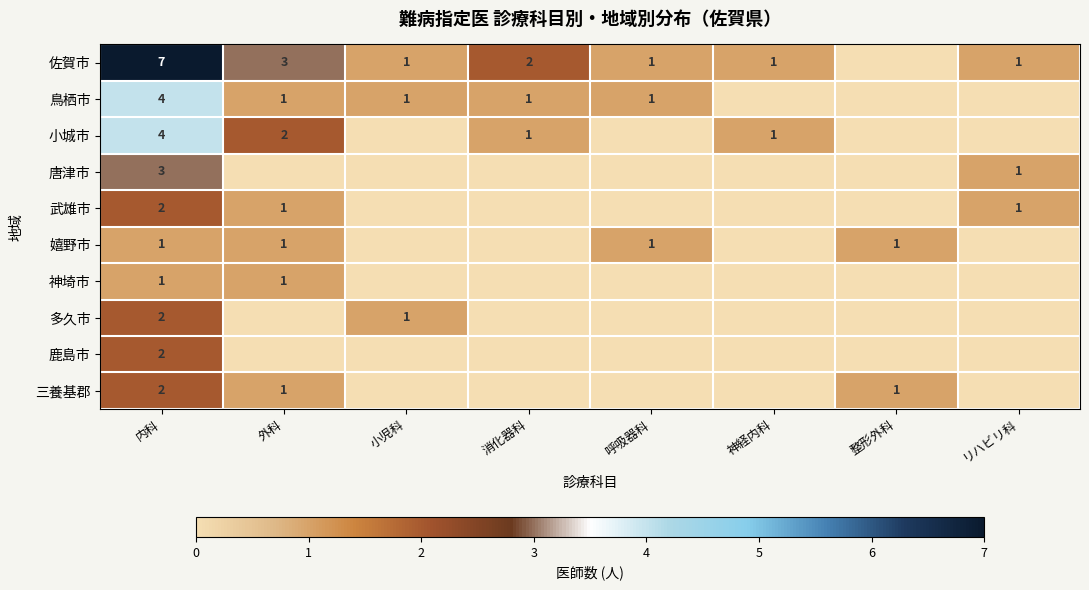

True or false: 唐津市 has a value of 2 at 内科.

False